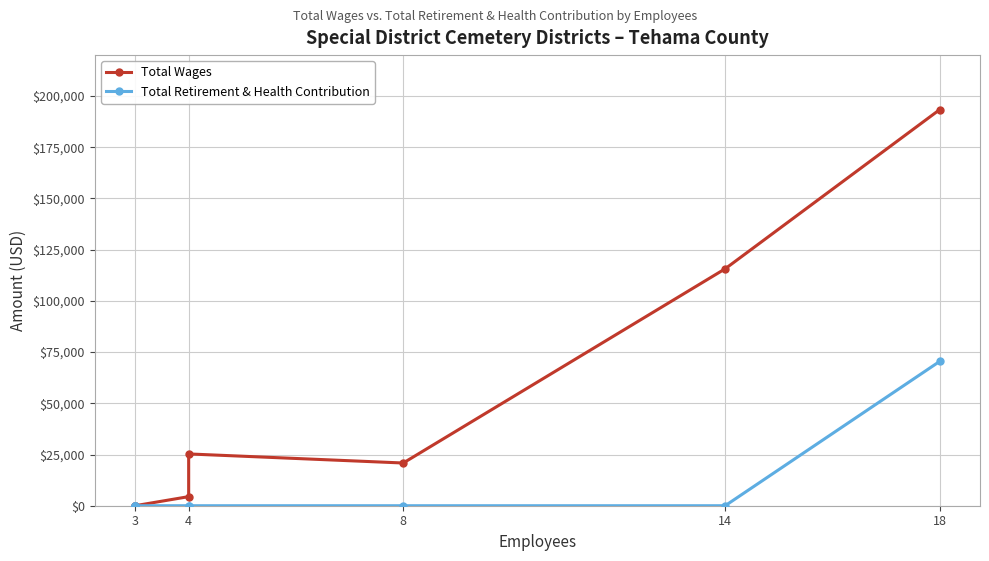

What is the highest value of the Total Retirement & Health Contribution series?

70486